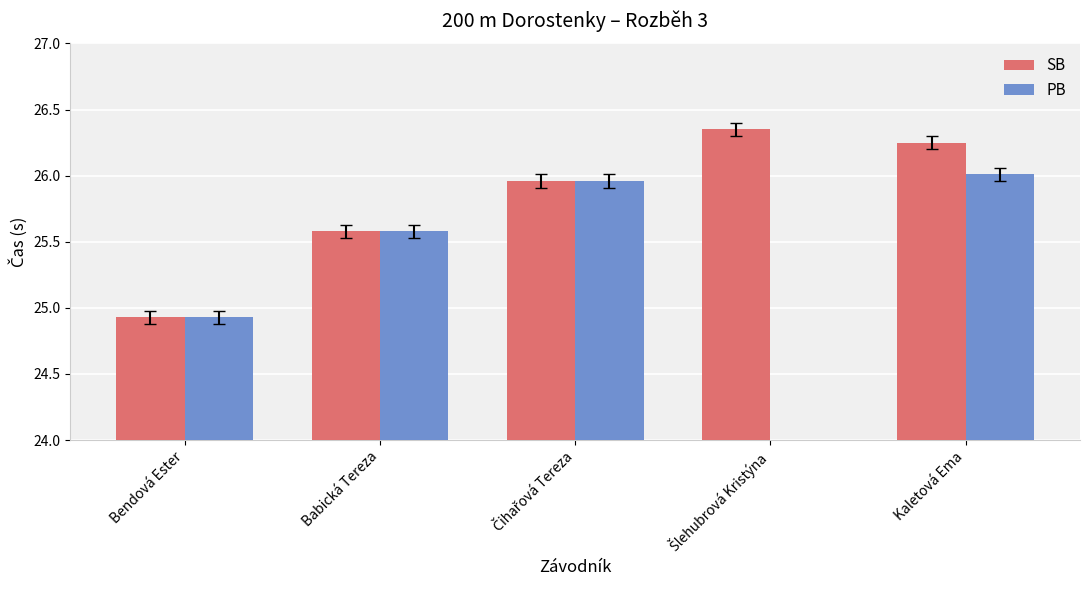

How many groups of bars are there?

5